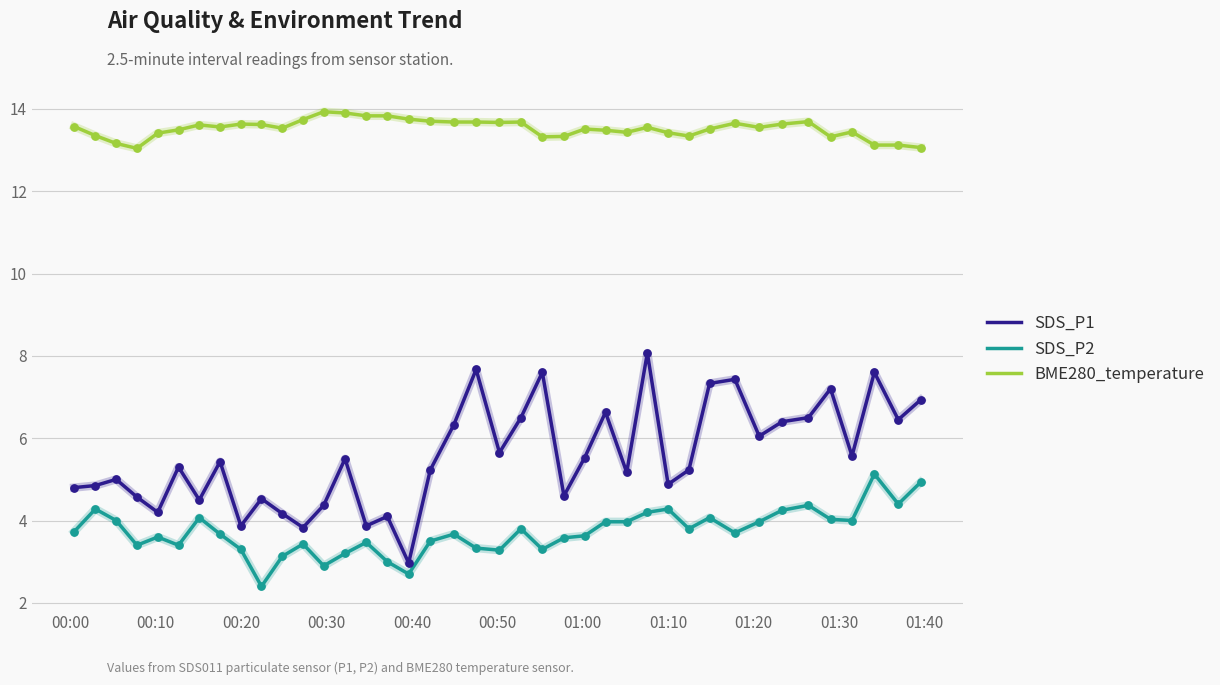

Which series has the largest range (max minus min)?

SDS_P1